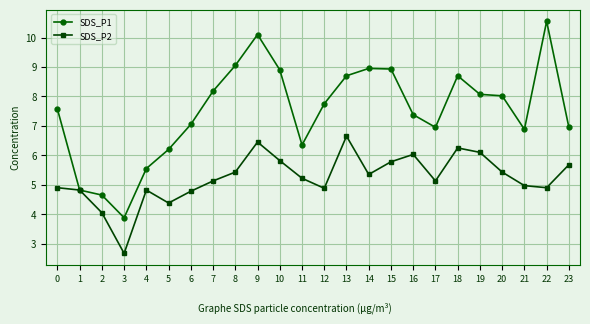

What is the difference between the highest and lowest values at 0?

2.7